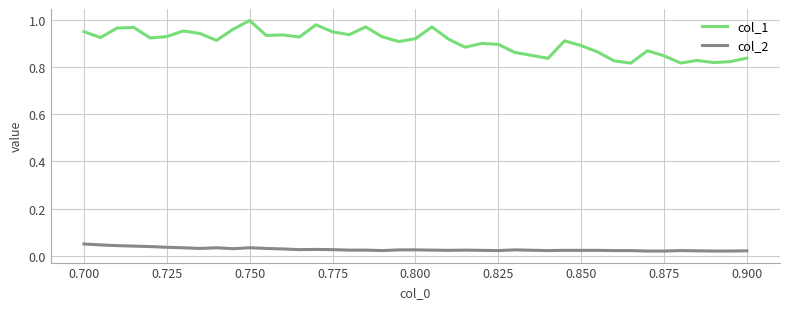

How many distinct data groups are displayed?

2